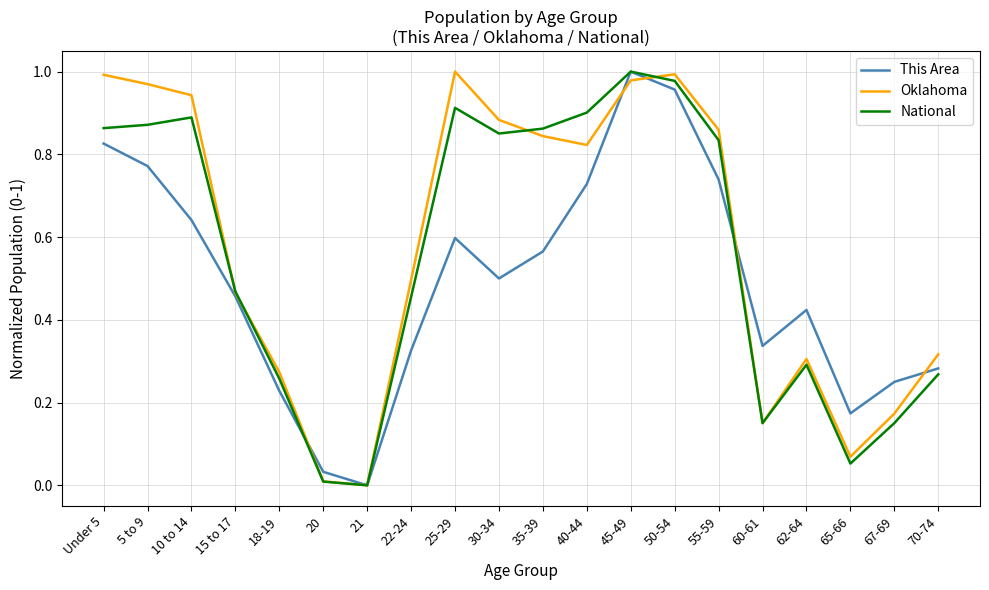

What position from the right is 18-19?

16